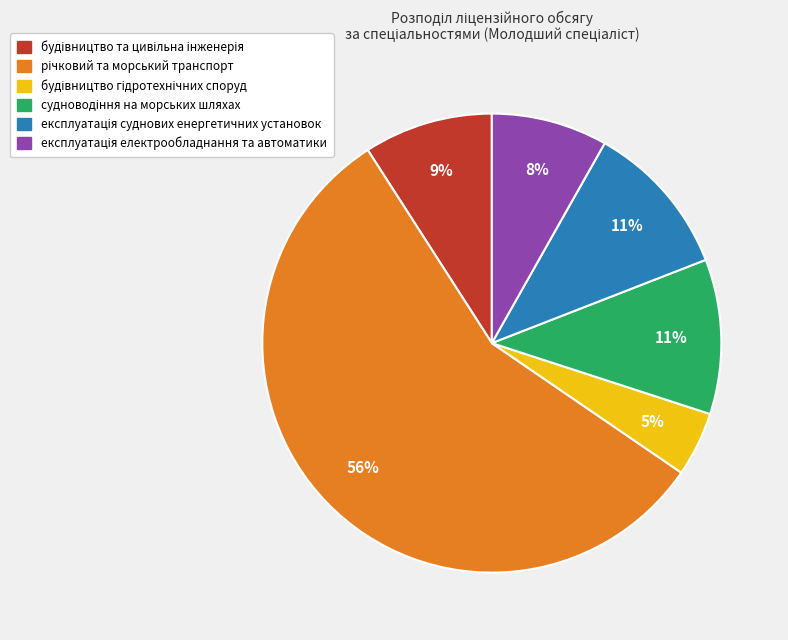

Is there a majority slice in this chart?

Yes